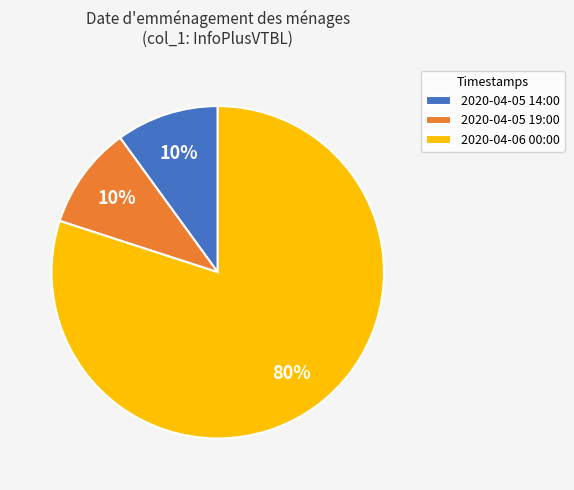

To the nearest percent, what percentage of the pie is 2020-04-06 00:00?

80%